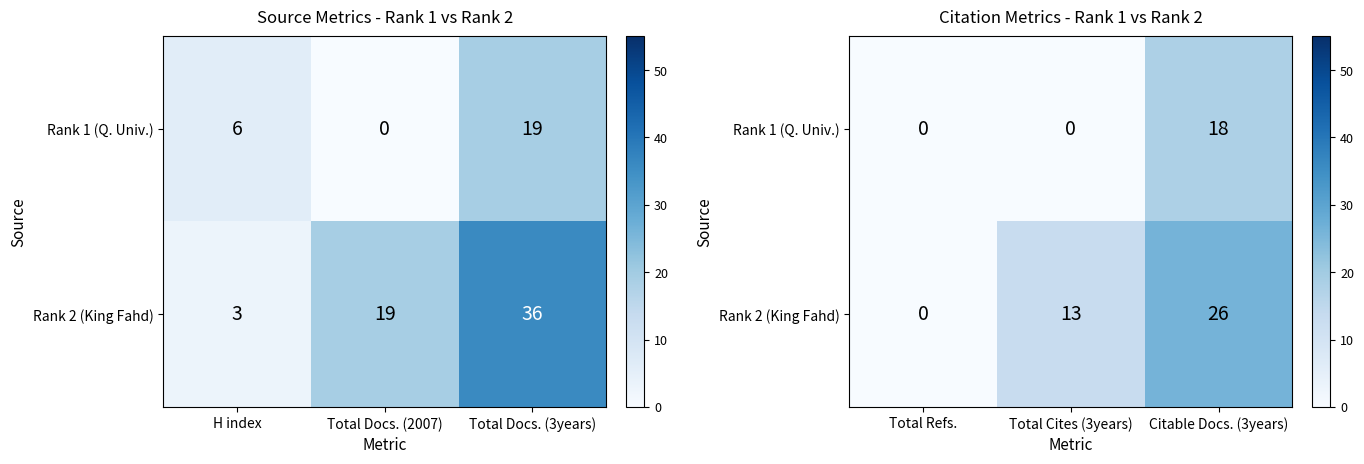

How many data points does each series have?

3